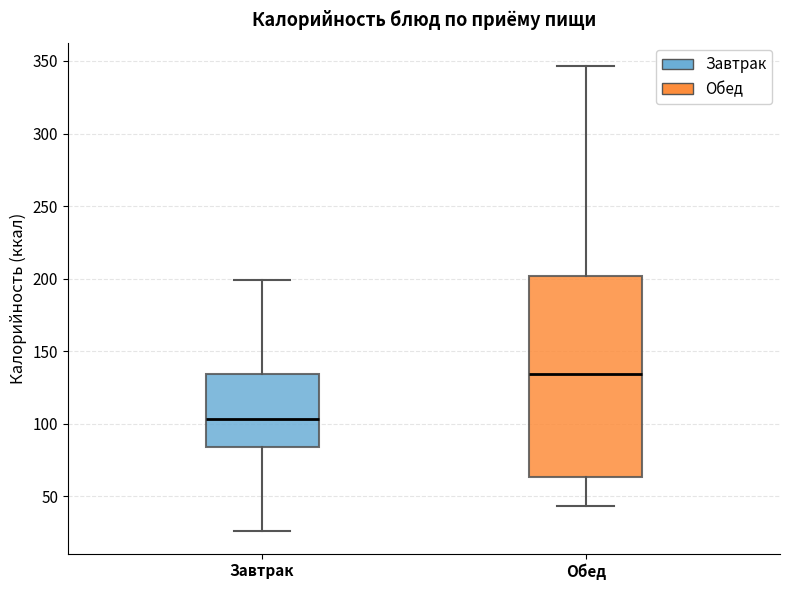

Where is the lower edge of the box for Обед on the y-axis? The values are not printed on the chart, so give them approximately, as read against the axis.

65